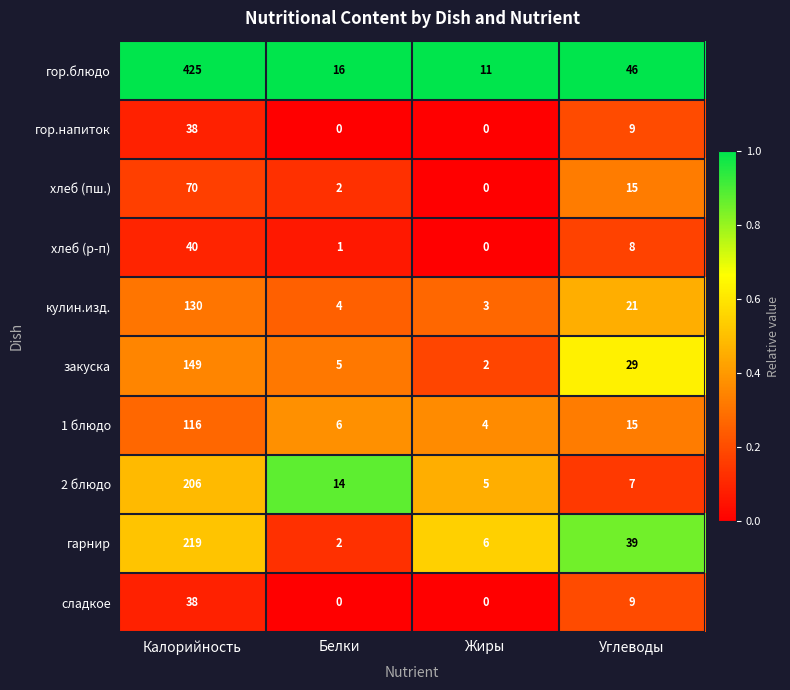

The value of закуска at Белки is 2. True or false?

False